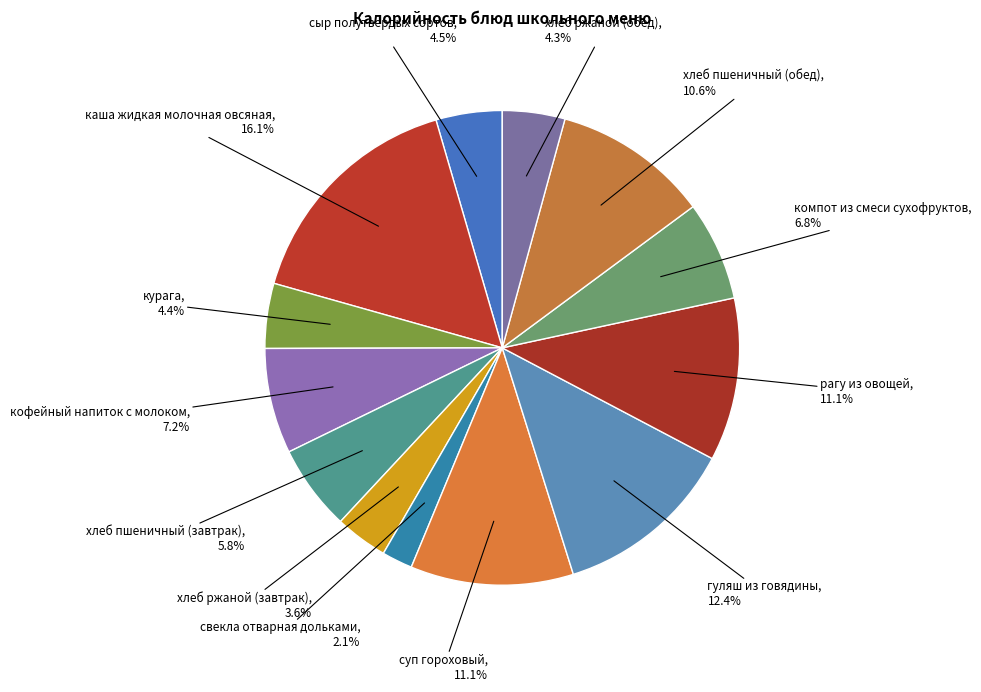

How many segments does this pie chart have?

13